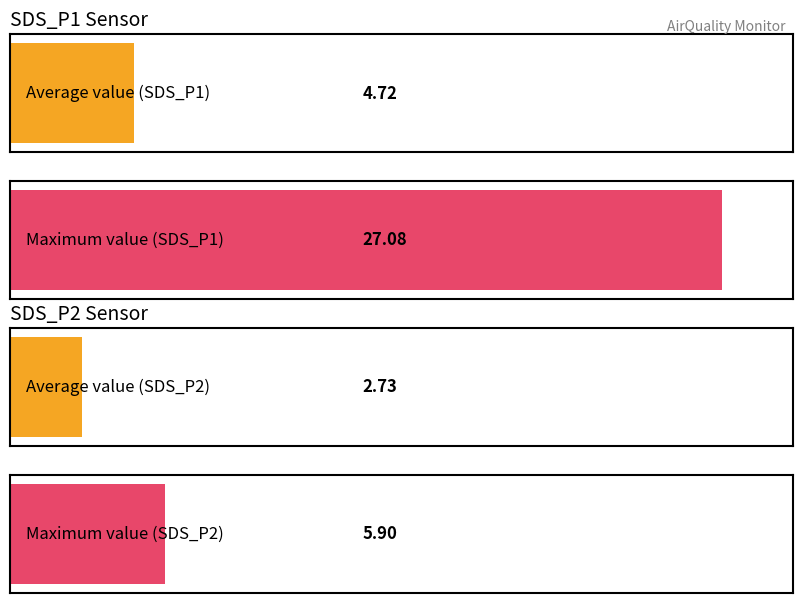

What are all the series names shown in the legend?

SDS_P1, SDS_P2